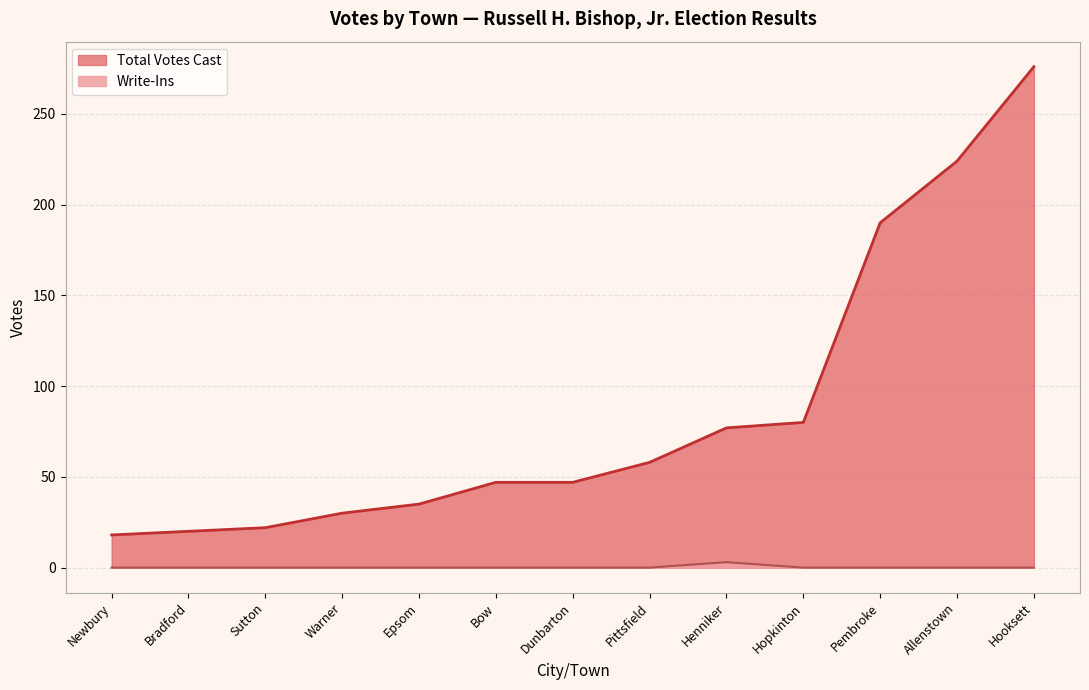

Is it true that Total Votes Cast equals 377 at Hooksett?

False